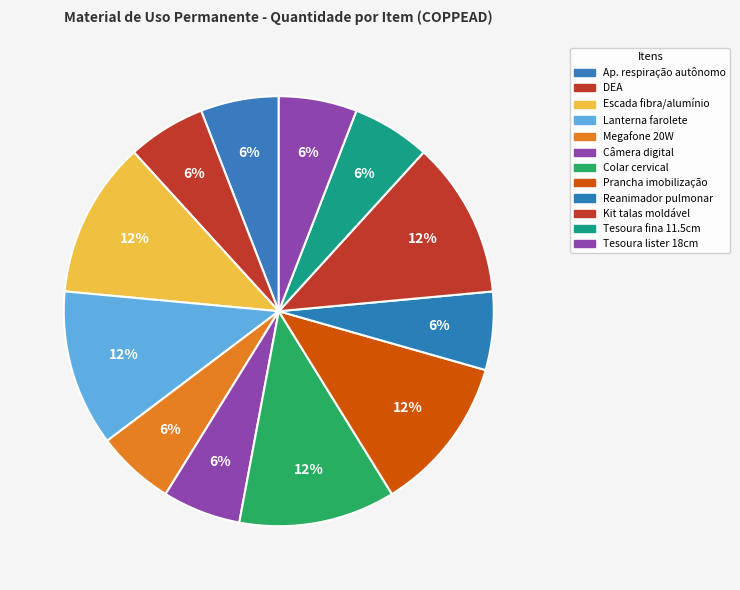

How many segments does this pie chart have?

12